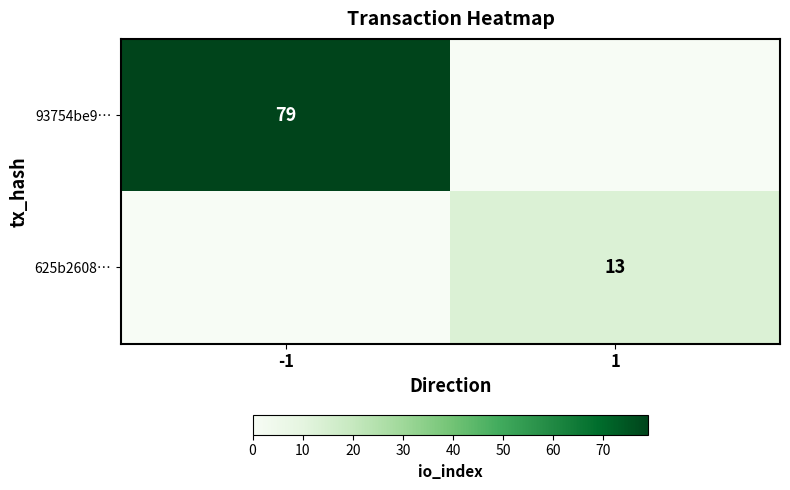

The value of 625b2608… at 1 is 13. True or false?

True